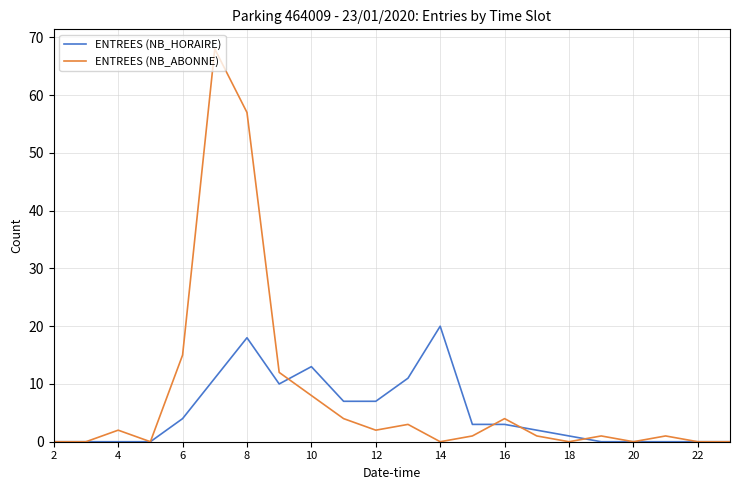

Rank the series by their average value, from lowest to highest.

ENTREES (NB_HORAIRE), ENTREES (NB_ABONNE)